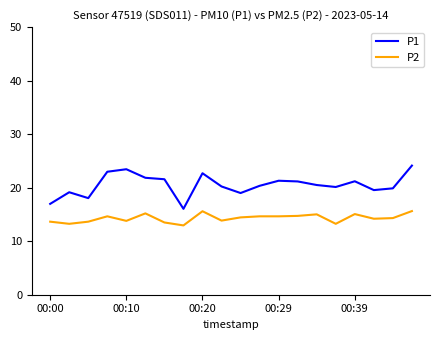

What is the maximum value shown in the chart?

24.1